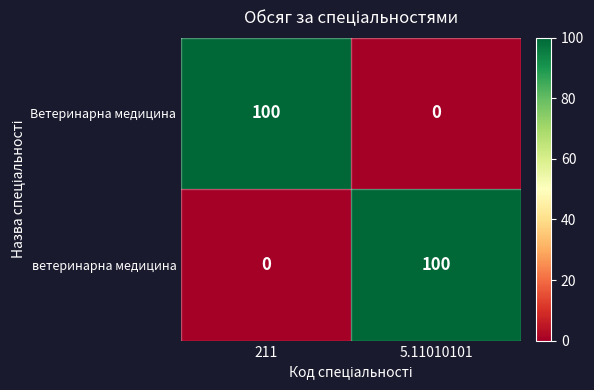

What is the spread (max minus min) of values at 211?

100